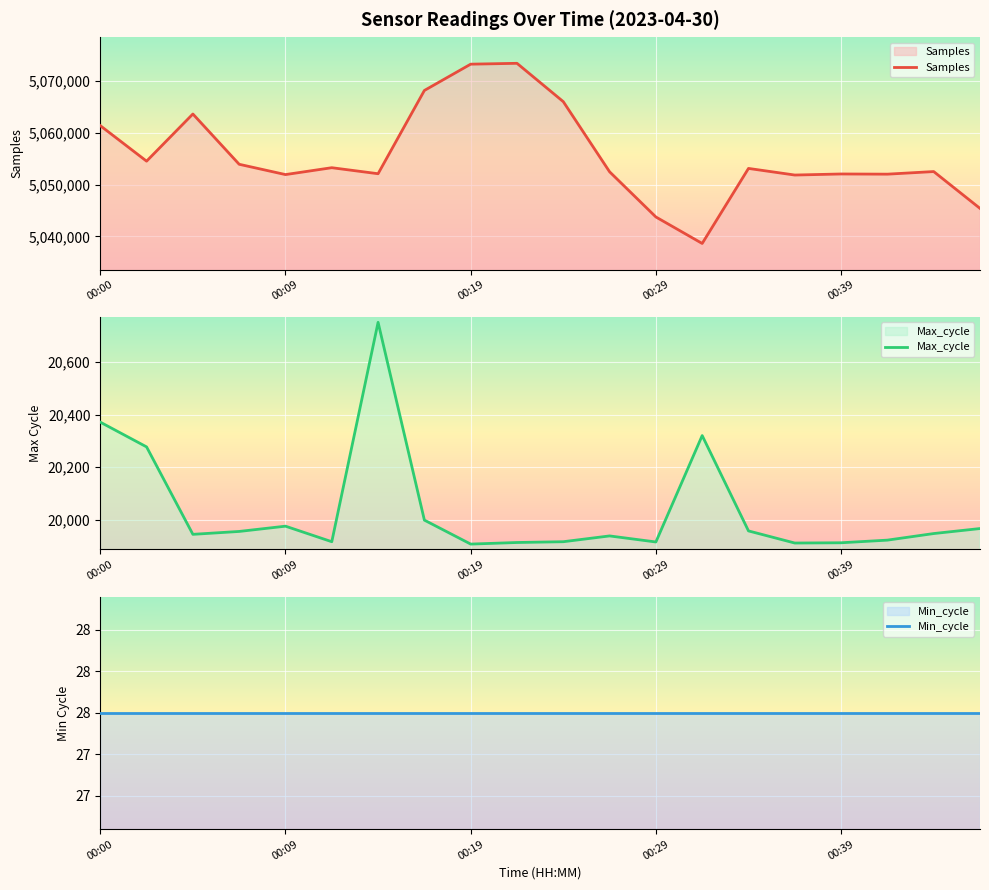

Between 9 and 13, which series saw the biggest shift?

Samples